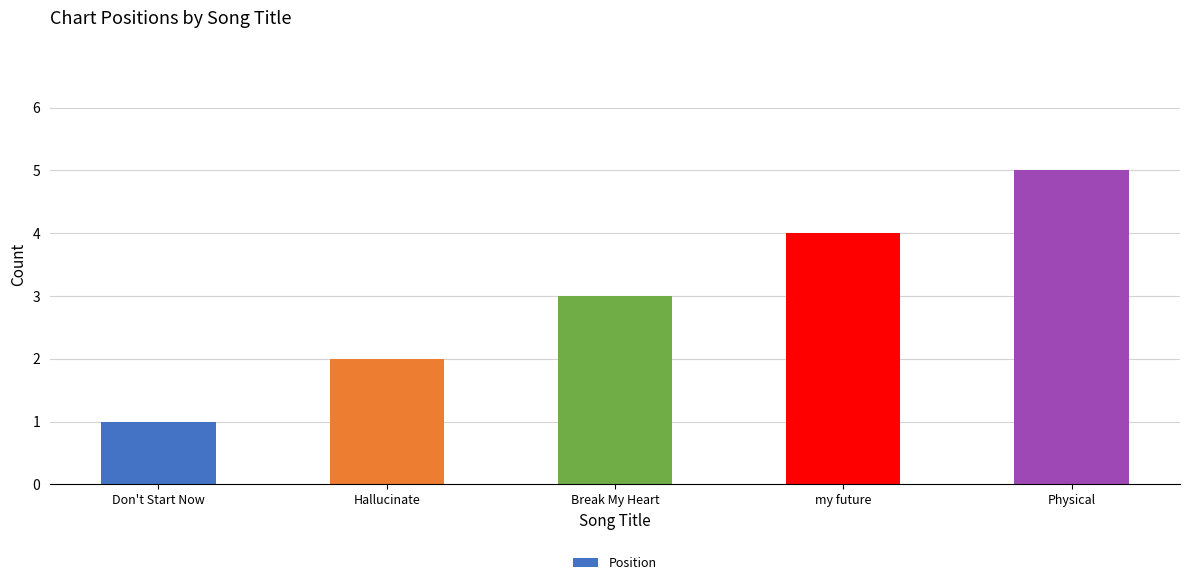

Reading left to right, what are all the values shown in this chart?

1	2	3	4	5